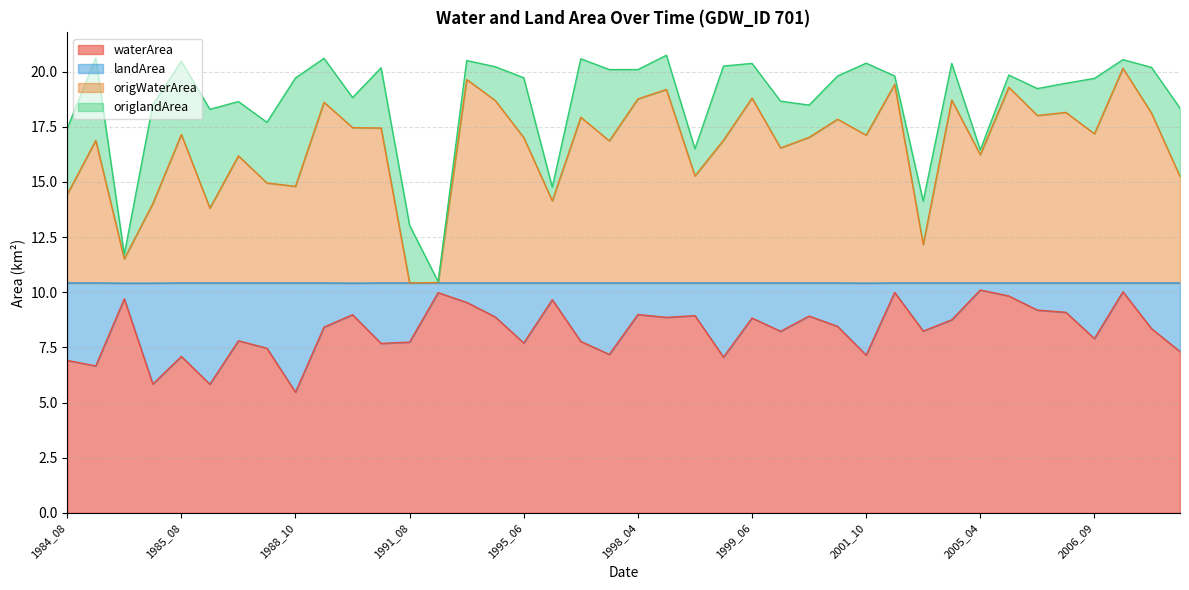

What is the lowest value of the origWaterArea series?

10.4